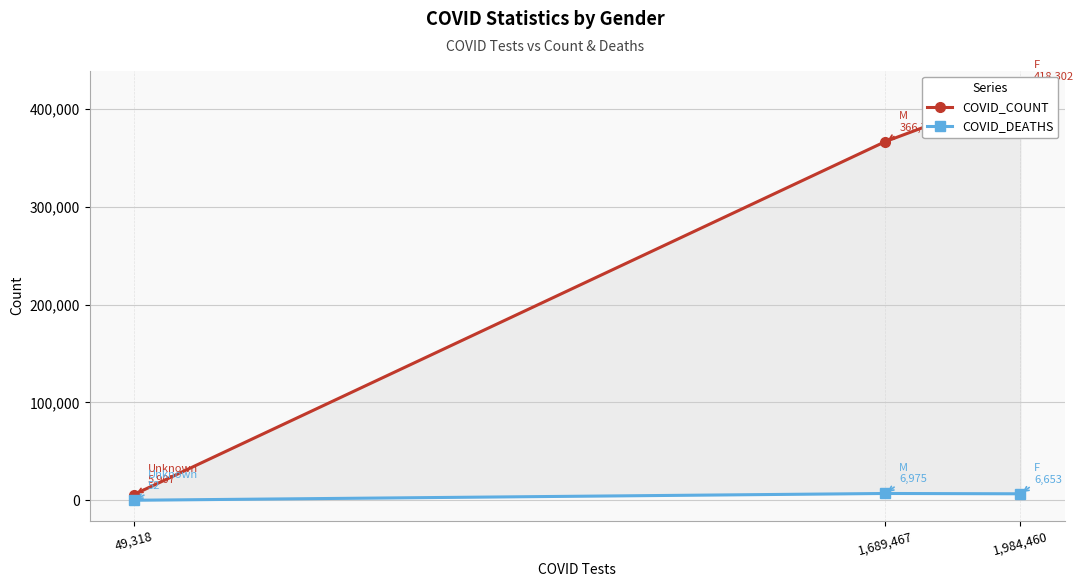

What is the value of the COVID_DEATHS point at the 2nd from the left?

6975